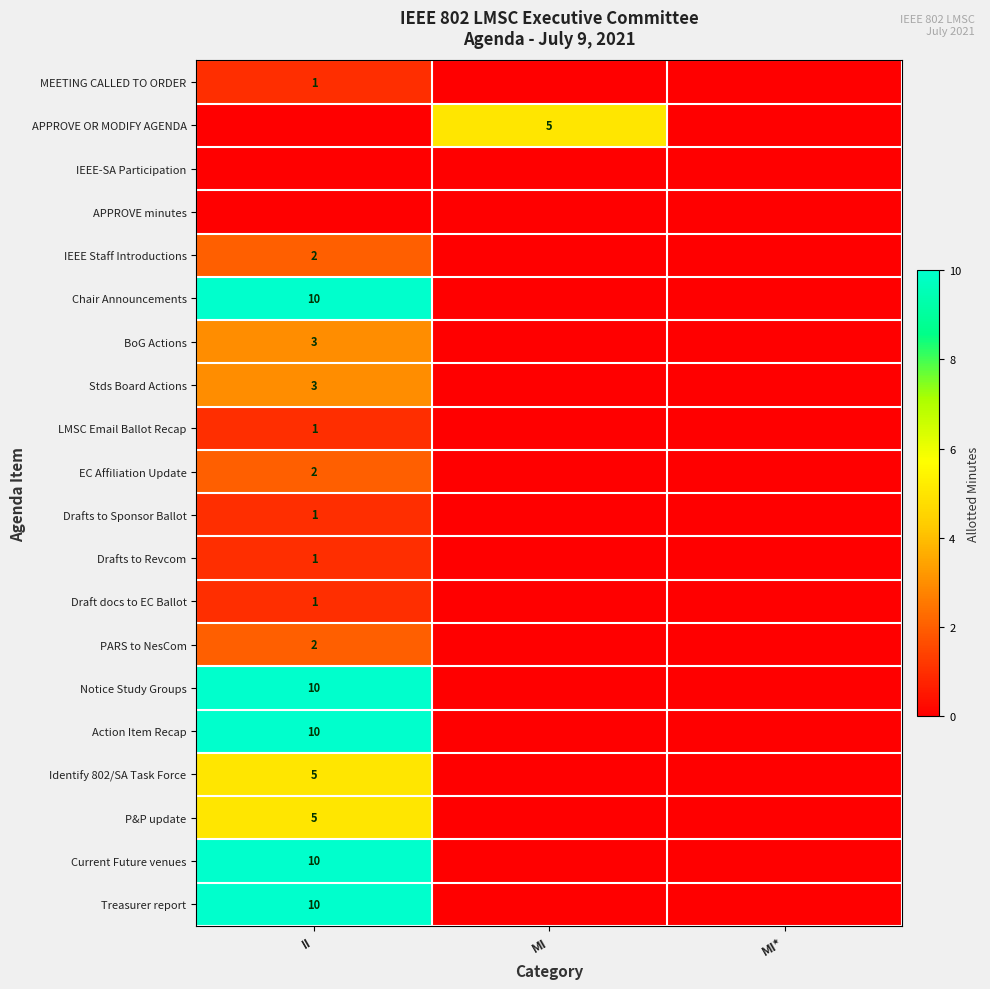

Is it true that Drafts to Revcom equals 0 at II?

False